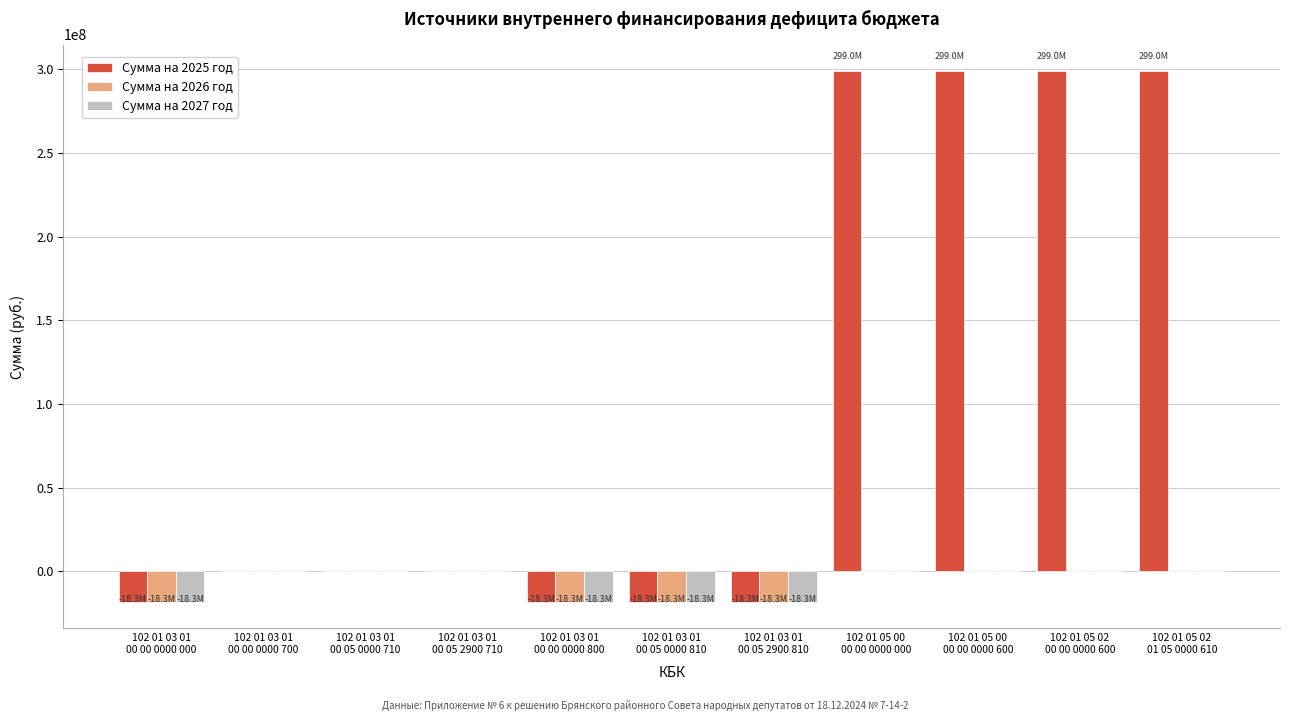

What is the sum of all Сумма на 2025 год values?

1122666666.7